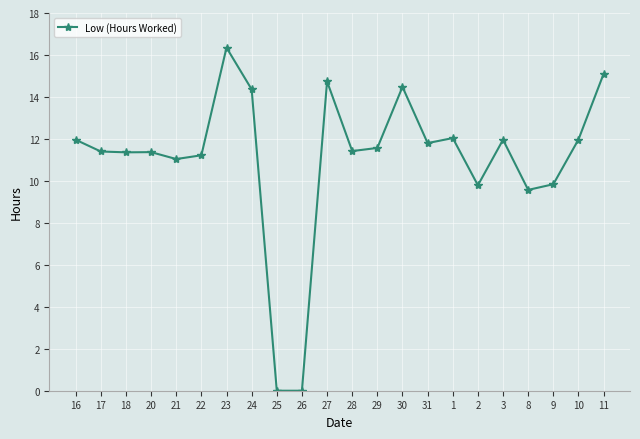

At which category does the chart reach its peak across all series?

23